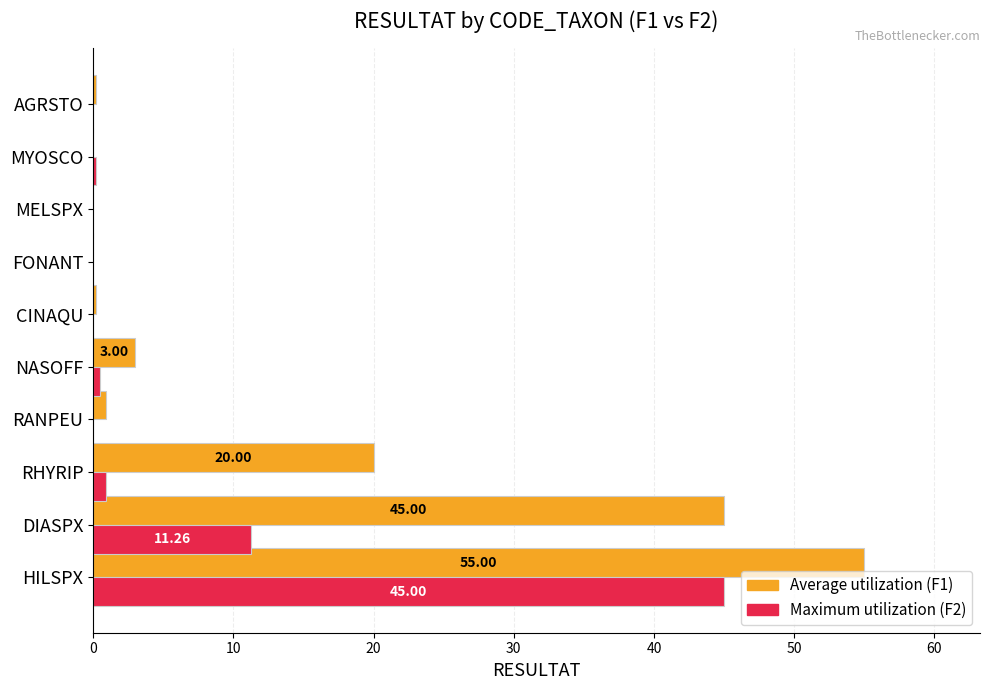

At which category is the sum across all series the highest?

HILSPX